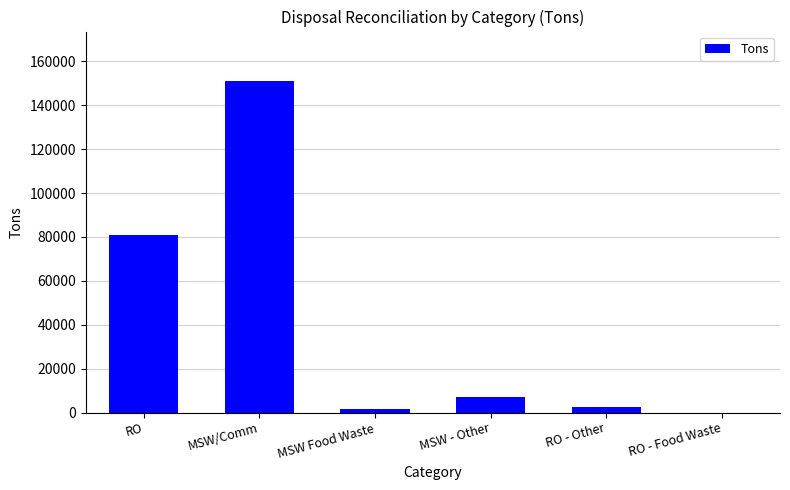

Between MSW/Comm and RO - Food Waste, which is larger?

MSW/Comm